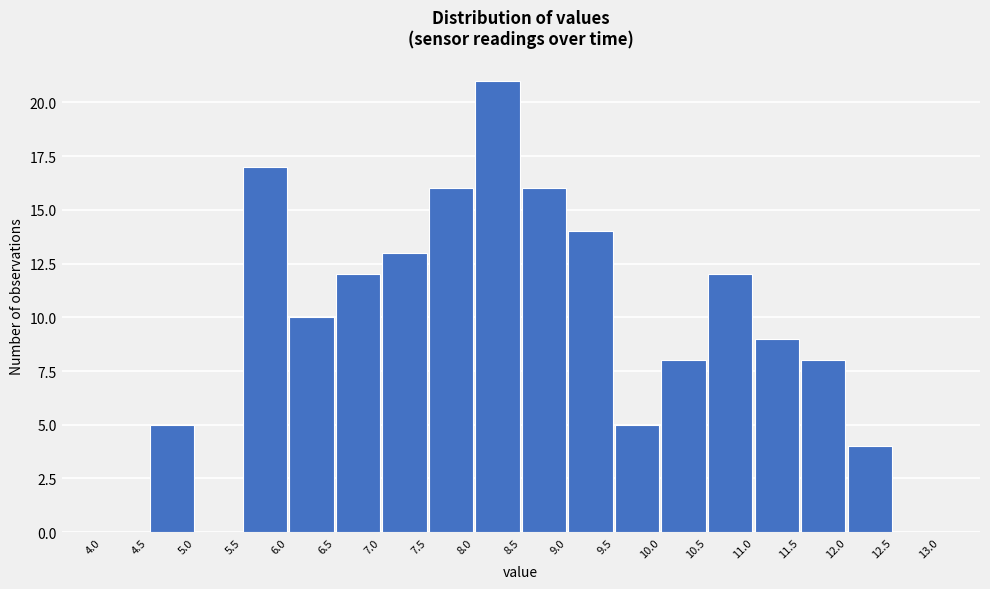

Over which range of the x-axis is the bar tallest?

8.0 to 8.5